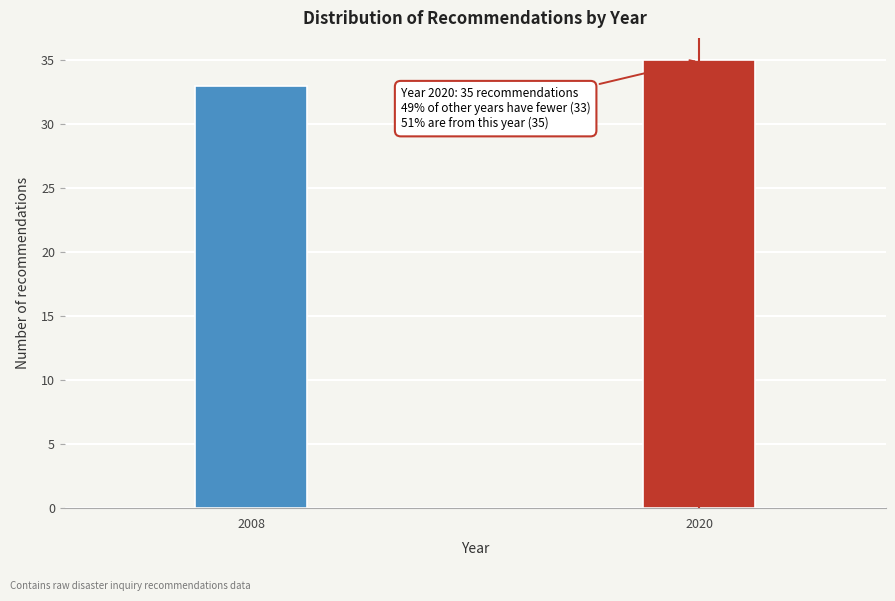

Reading left to right, list all the values displayed in this chart.

33	35